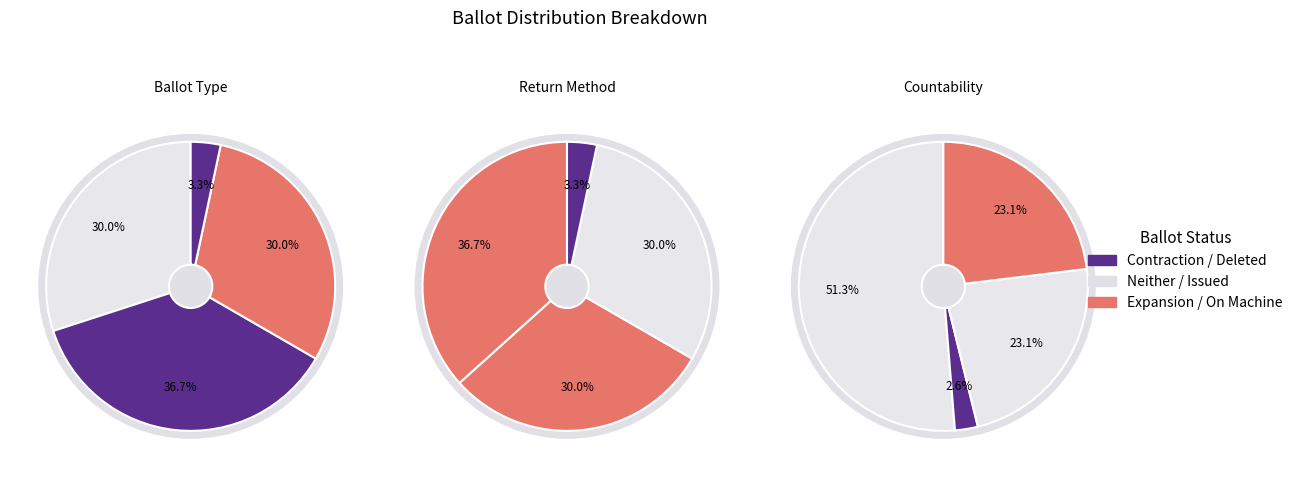

Approximately how many times larger is the value at MARKED compared to DELETED?

11.0